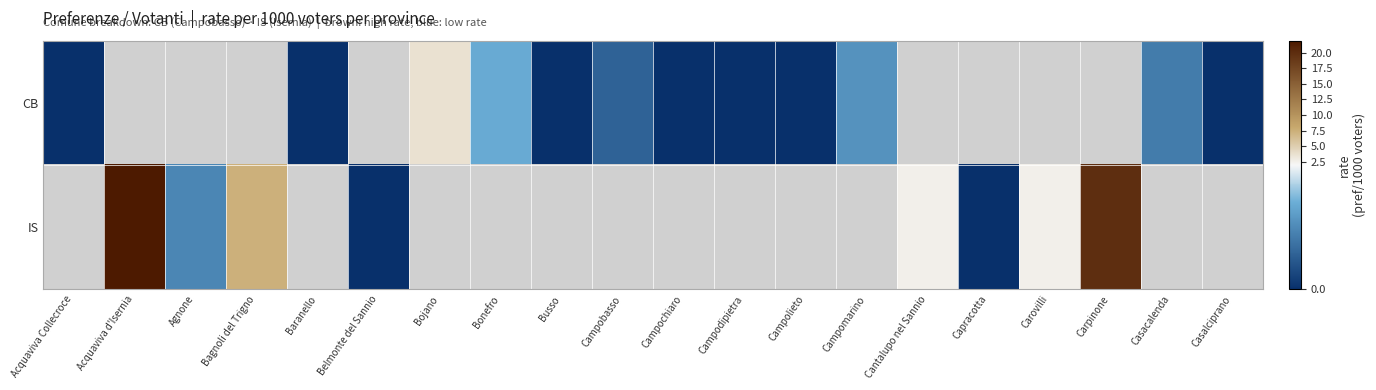

Rank the series by their average value, from lowest to highest.

CB, IS